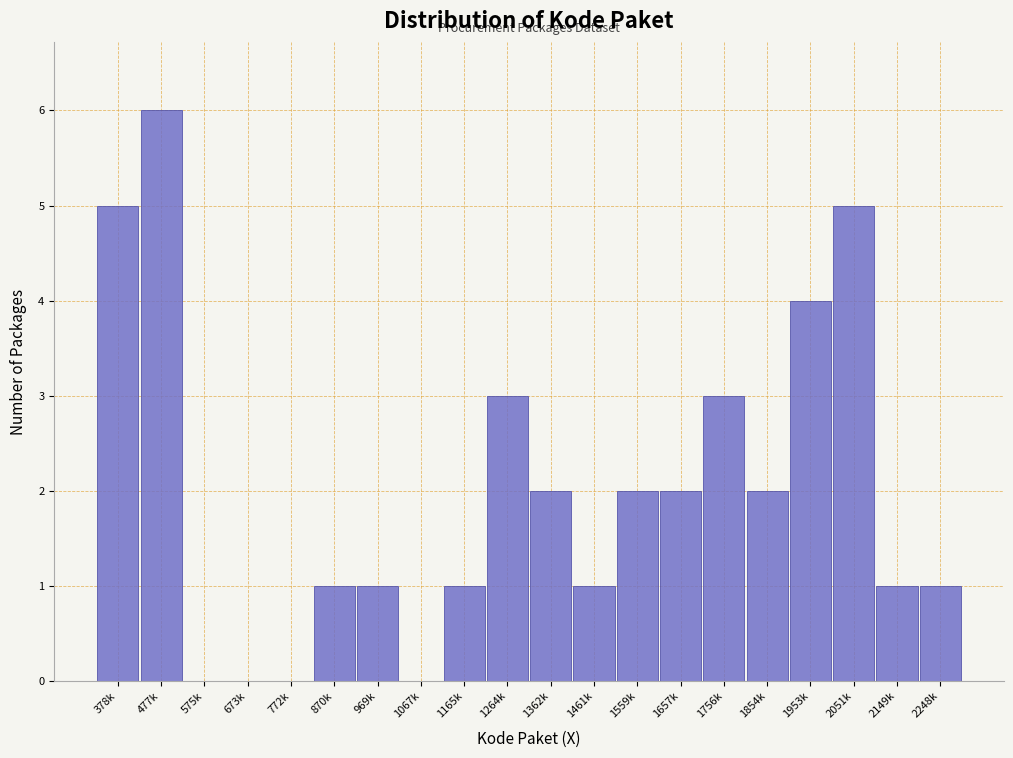

Reading left to right, extract all data points from this chart.

378k=5	477k=6	575k=0	673k=0	772k=0	870k=1	969k=1	1067k=0	1165k=1	1264k=3	1362k=2	1461k=1	1559k=2	1657k=2	1756k=3	1854k=2	1953k=4	2051k=5	2149k=1	2248k=1